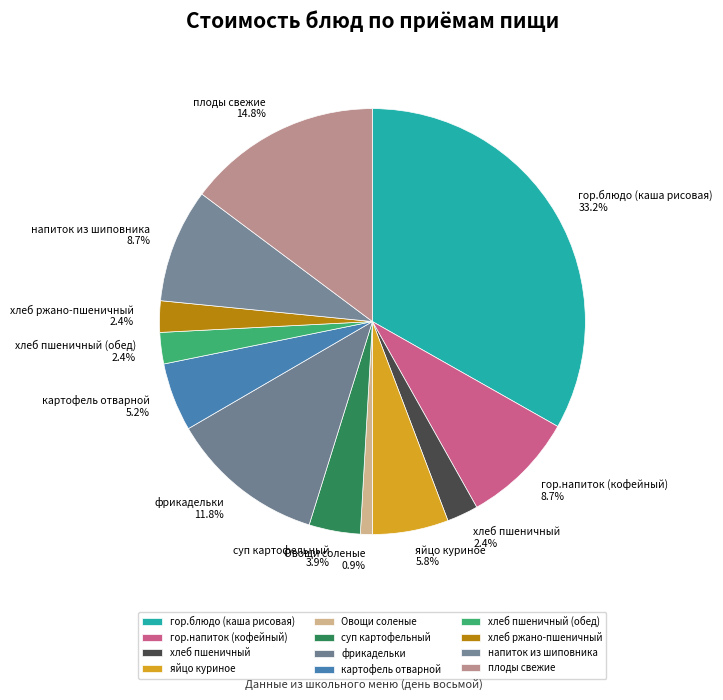

Which has a higher value, хлеб пшеничный or Овощи соленые?

хлеб пшеничный